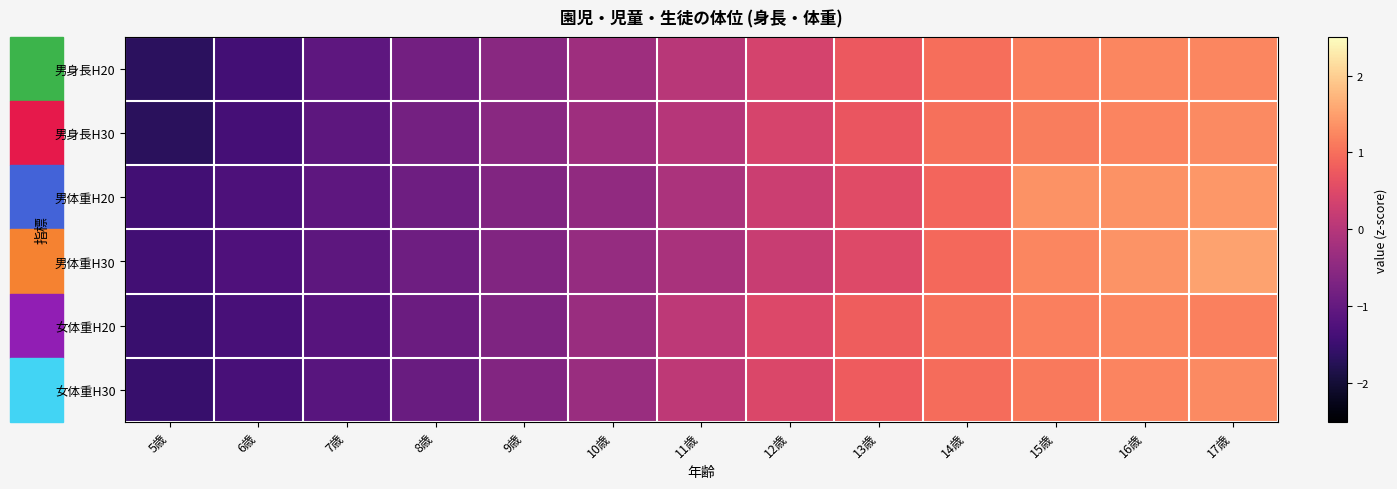

At how many categories does at least one series exceed 0?

7